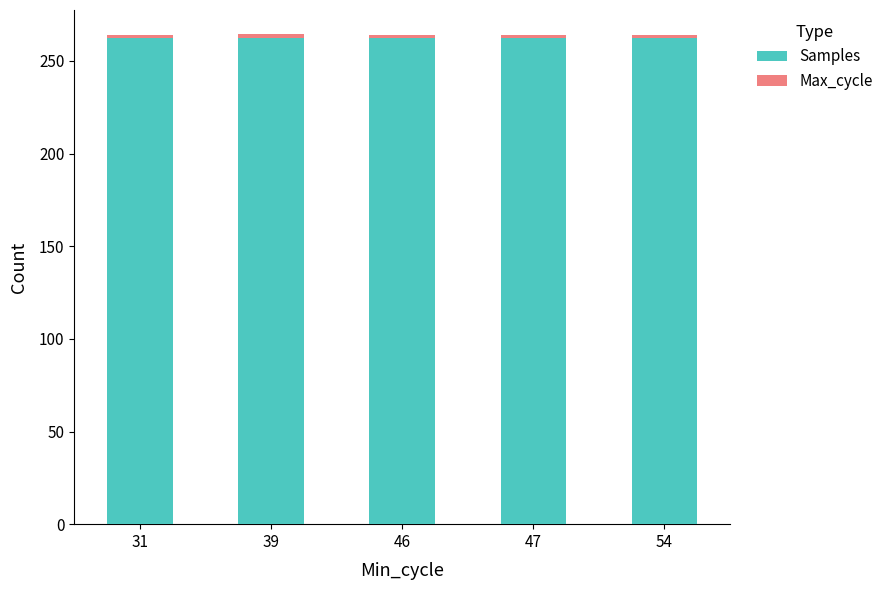

Does the chart contain any negative values?

No